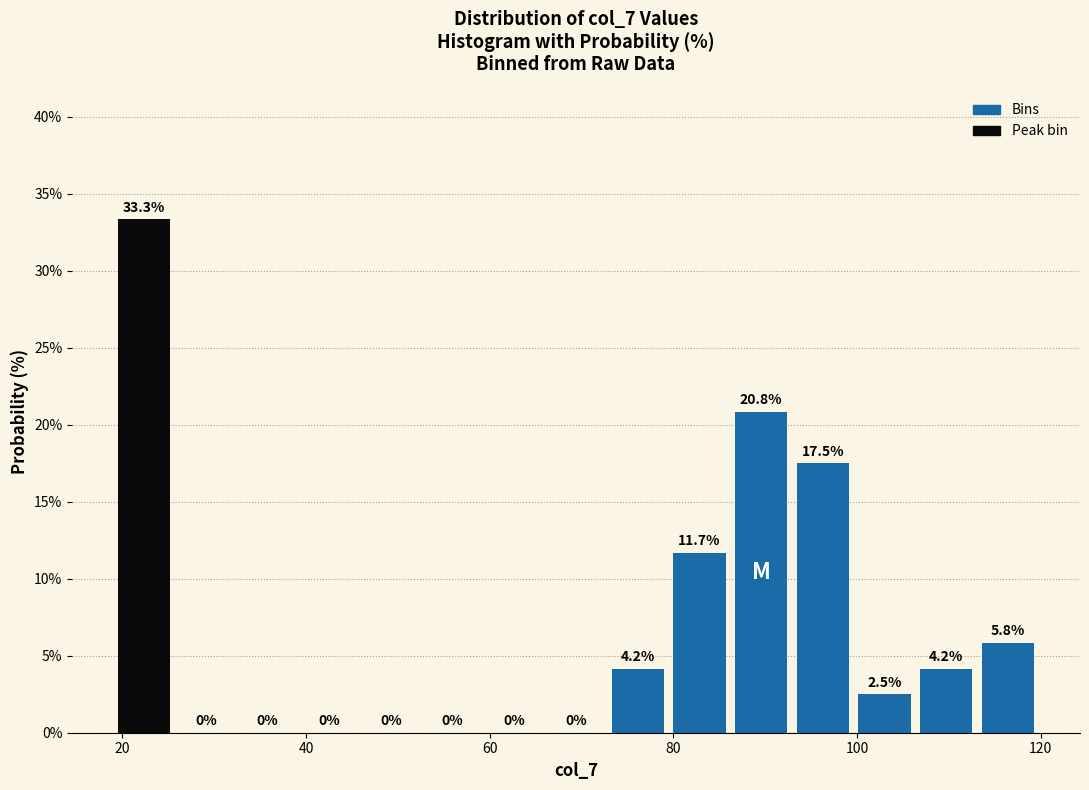

Read against the x-axis, roughly where is the centre of the tallest bar?

22